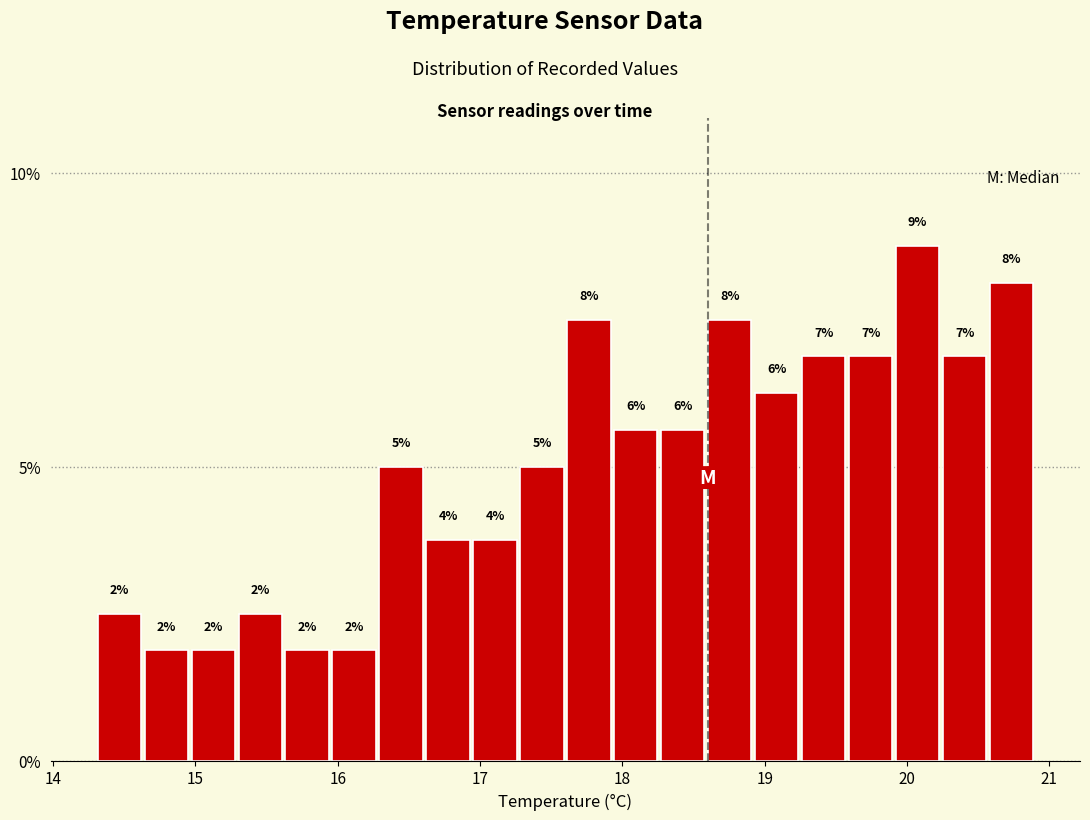

Read against the x-axis, roughly where is the centre of the tallest bar?

20.1